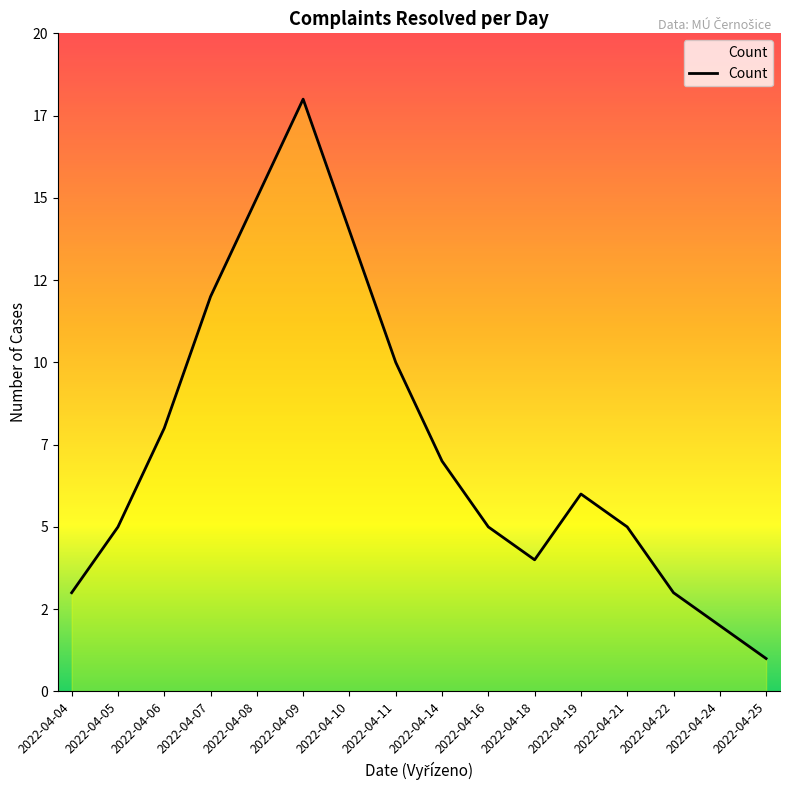

Rank the categories by value from highest to lowest.

2022-04-09, 2022-04-08, 2022-04-10, 2022-04-07, 2022-04-11, 2022-04-06, 2022-04-14, 2022-04-19, 2022-04-05, 2022-04-16, 2022-04-21, 2022-04-18, 2022-04-04, 2022-04-22, 2022-04-24, 2022-04-25